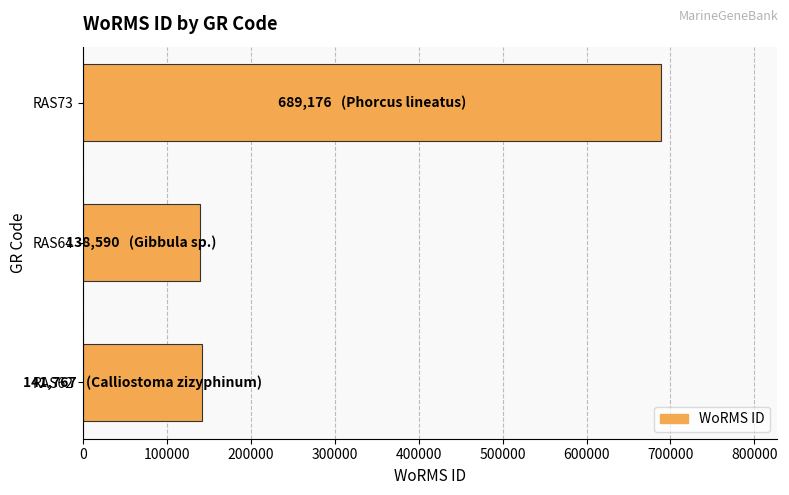

How many series are shown in this chart?

1